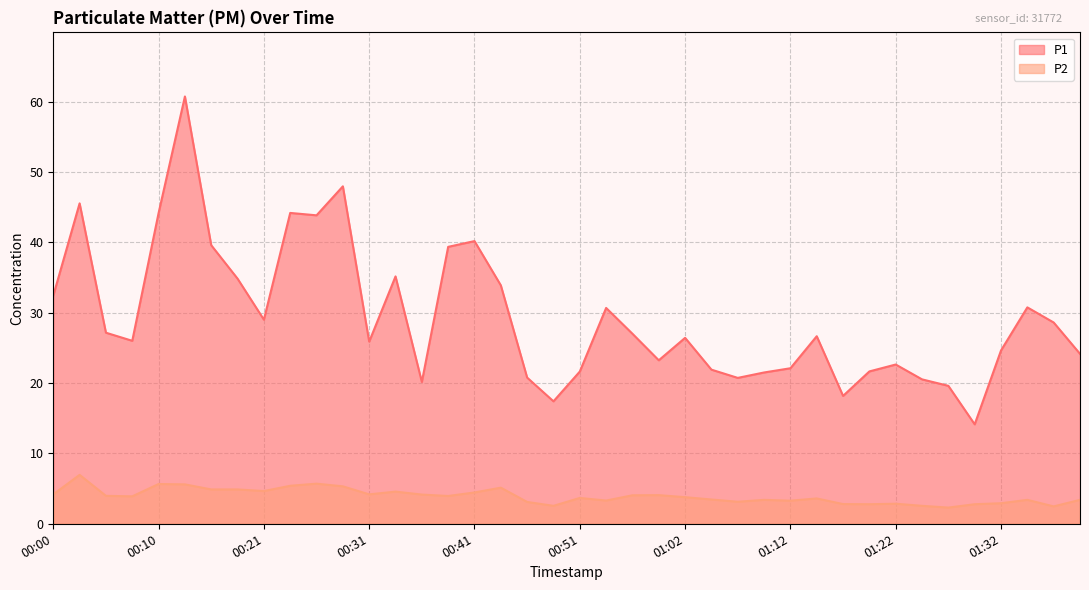

List the labels in order of P2 value, largest first.

00:03, 00:26, 00:10, 00:13, 00:23, 00:28, 00:43, 00:15, 00:18, 00:21, 00:33, 00:41, 00:00, 00:31, 00:36, 00:59, 00:56, 00:05, 00:38, 00:08, 01:02, 00:51, 01:14, 01:04, 01:09, 01:34, 01:39, 00:54, 01:12, 01:07, 00:46, 01:32, 01:22, 01:17, 01:19, 01:29, 00:49, 01:24, 01:37, 01:27